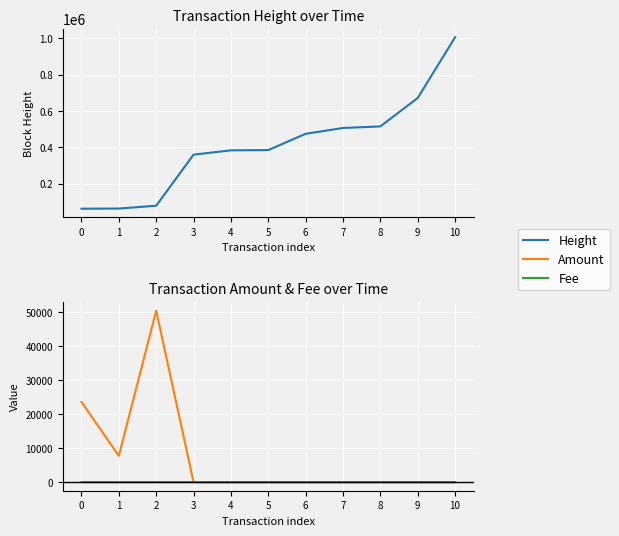

Reading left to right, transcribe all the data shown in this chart.

Height: 0=62944.0	1=63869.0	2=79433.0	3=360300.0	4=383857.0	5=385421.0	6=474877.0	7=506994.0	8=515559.0	9=671802.0	10=1005561.0
Amount: 0=23630.0	1=7740.0	2=50478.0	3=0.0	4=0.0	5=0.0	6=0.0	7=0.0	8=0.0	9=0.0	10=0.0
Fee: 0=1.0	1=1.0	2=1.0	3=1.0	4=1.0	5=1.0	6=1.0	7=1.0	8=1.0	9=0.1	10=0.1